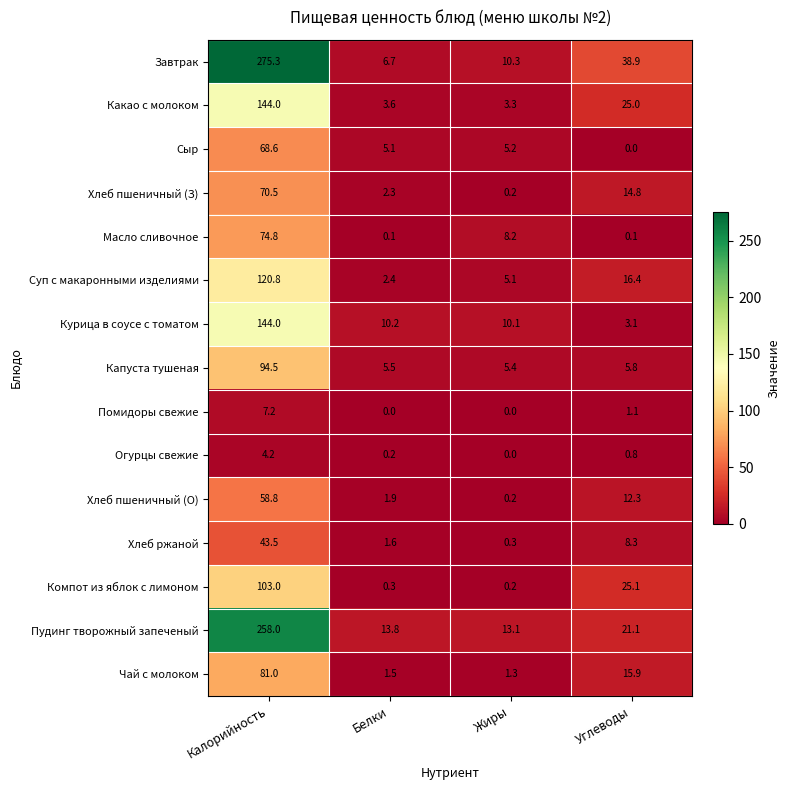

The value of Хлеб пшеничный (О) at Углеводы is 12.3. True or false?

True